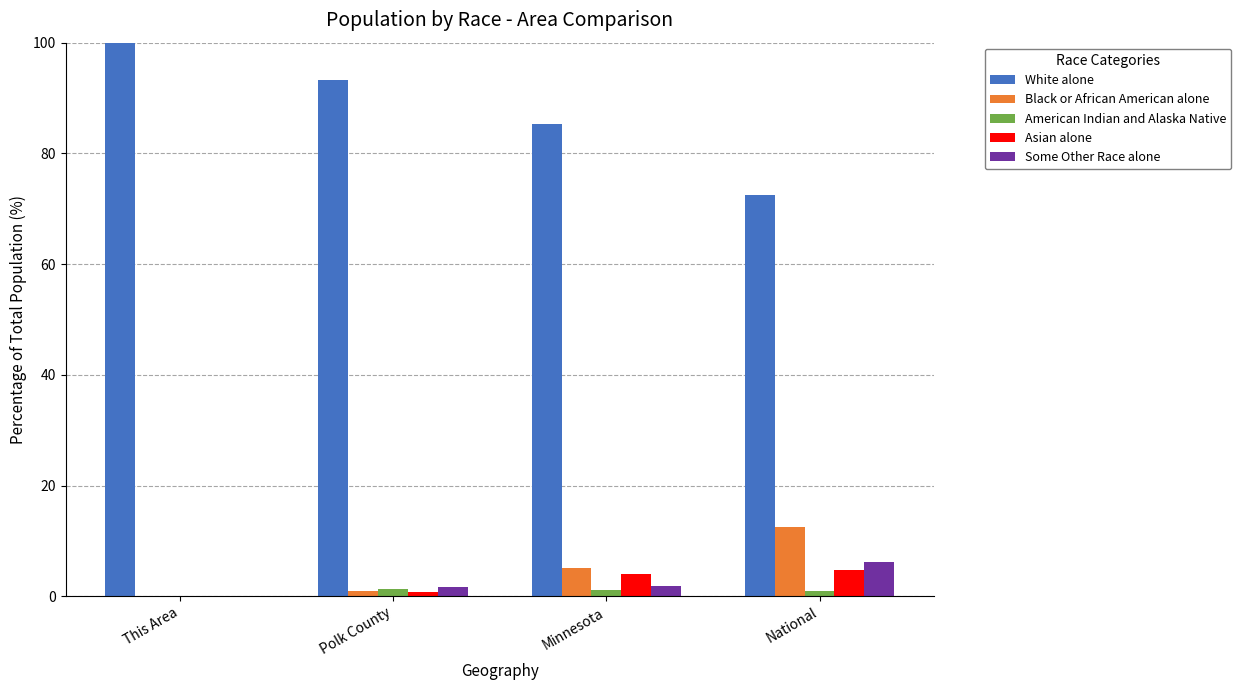

What is the highest value of the White alone series?

100.0